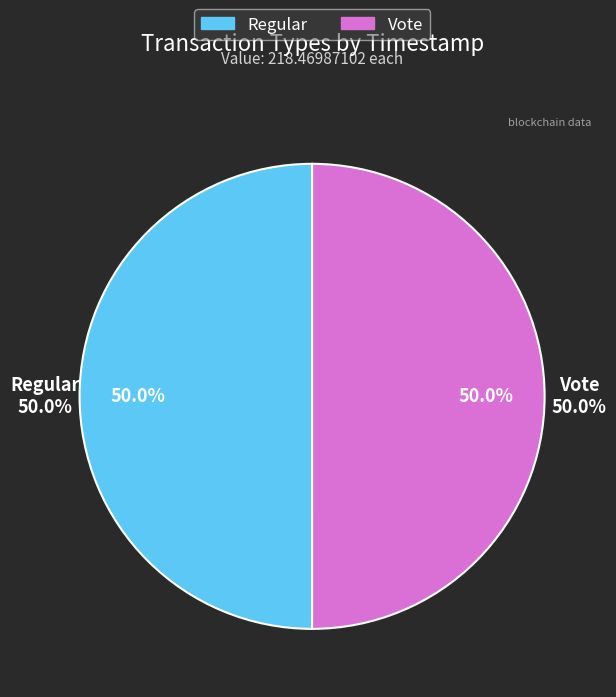

What is the ratio of the value at Regular to the value at Vote?

1.0